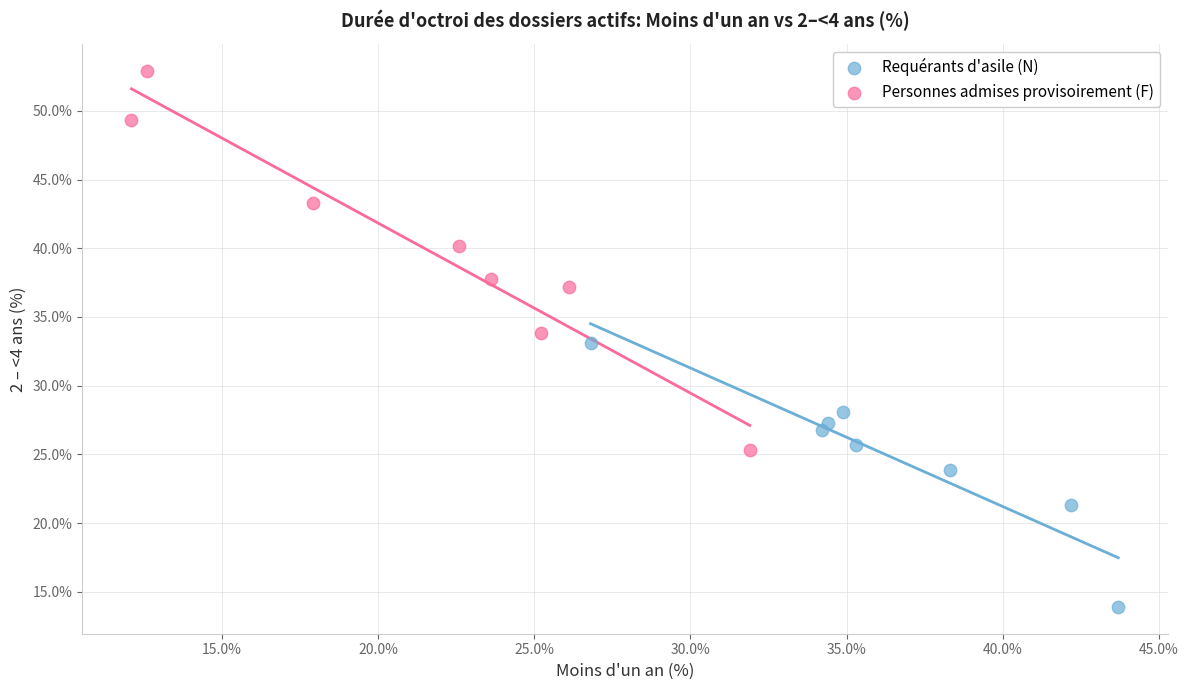

What are all the series names shown in the legend?

Requérants d'asile (N), Personnes admises provisoirement (F)